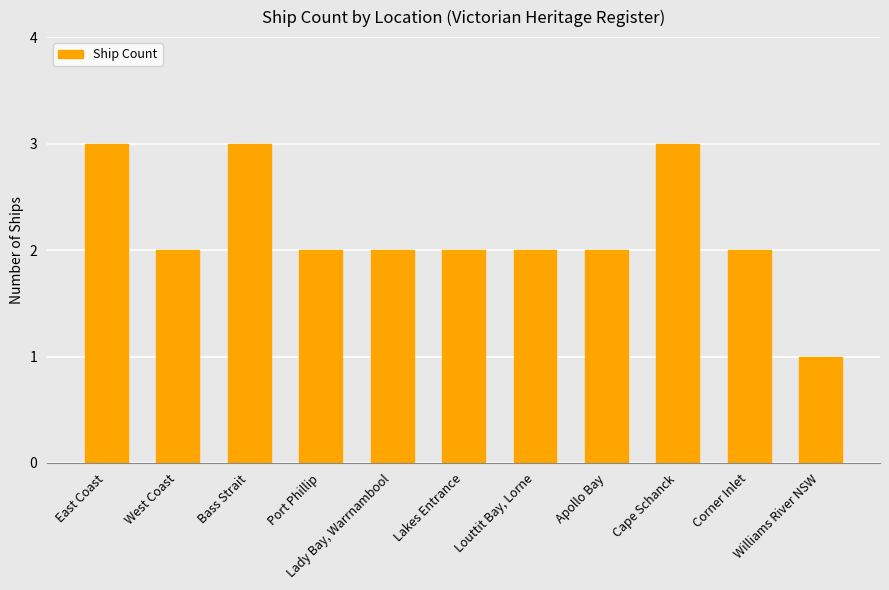

What is the minimum value shown in the chart?

1